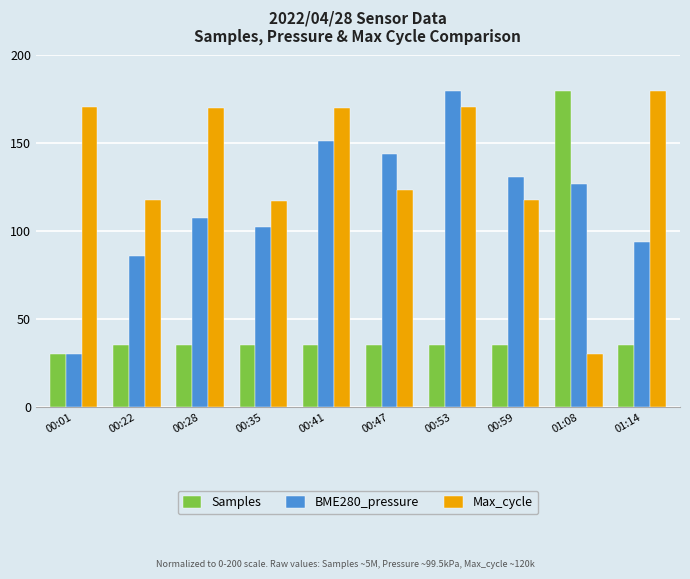

How many bars are there in each group?

3